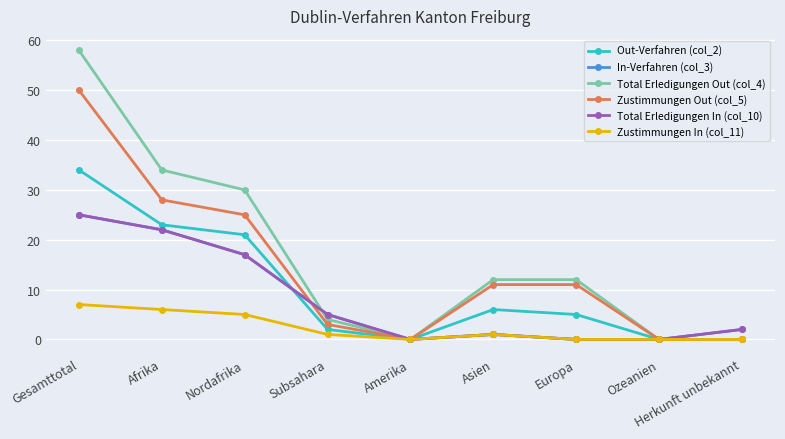

What is the maximum value shown in the chart?

58